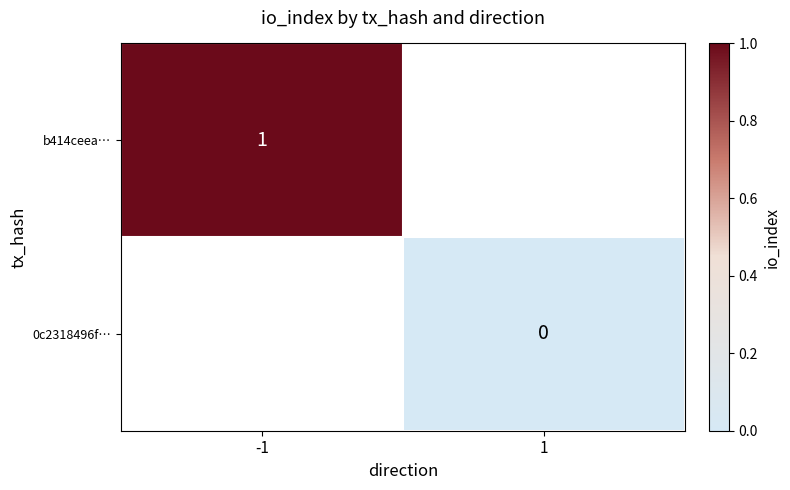

Is the value of 0c2318496f… at 1 greater than the value of b414ceea… at -1?

No